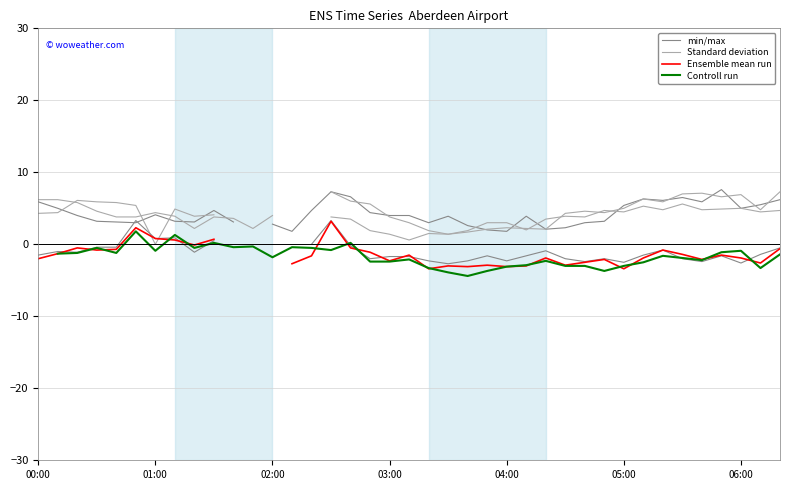

What position from the left is 35?

36